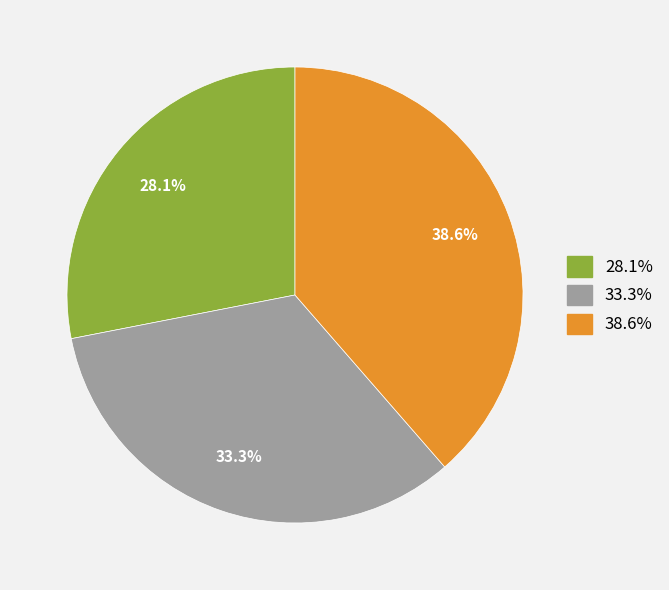

Is there any slice that represents more than half of the pie?

No